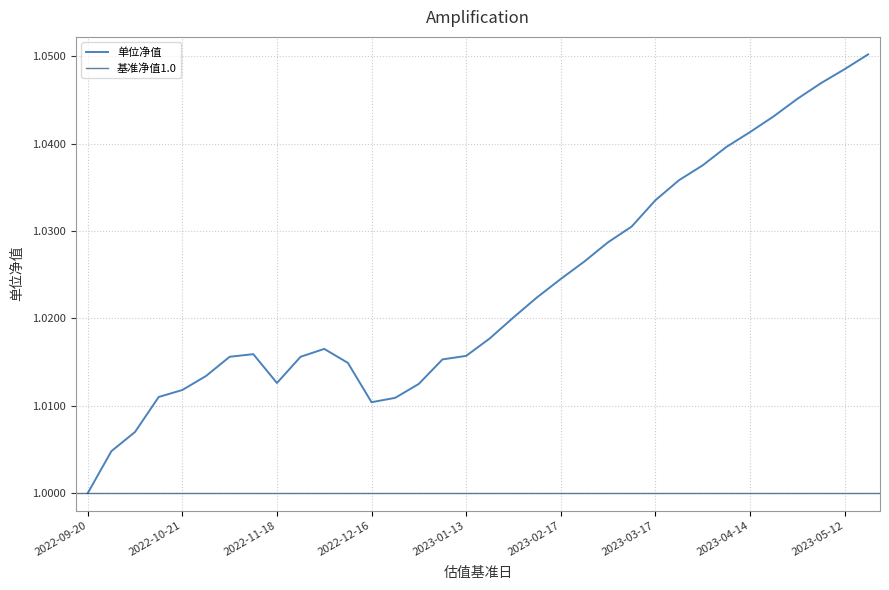

At which category does the chart reach its peak across all series?

2023-05-19